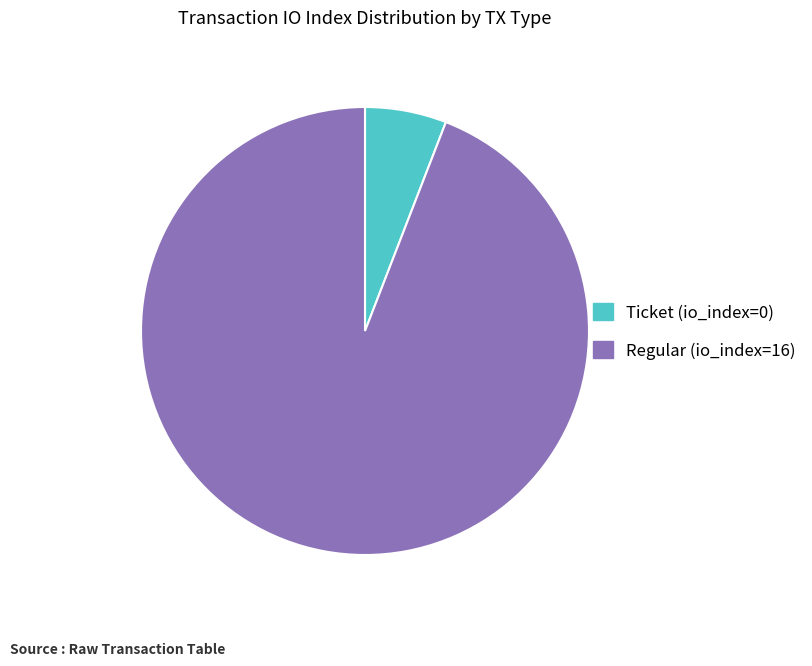

Which category accounts for the majority?

Regular (io_index=16)